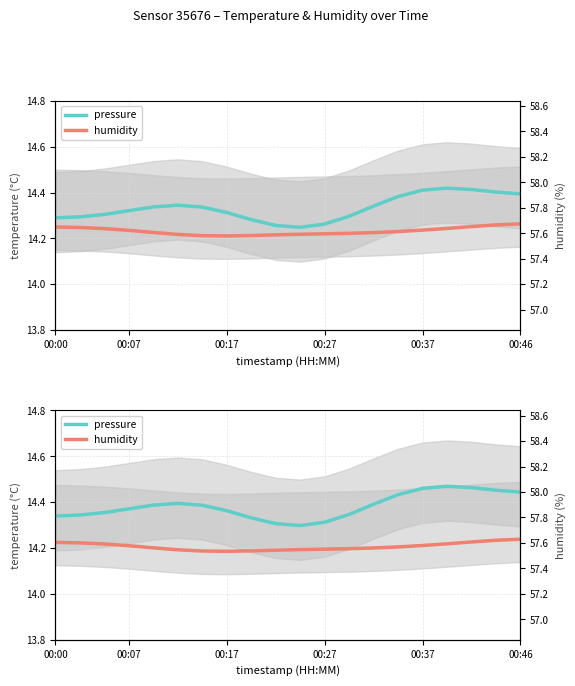

At 17, list the series in order from largest to smallest.

pressure, humidity